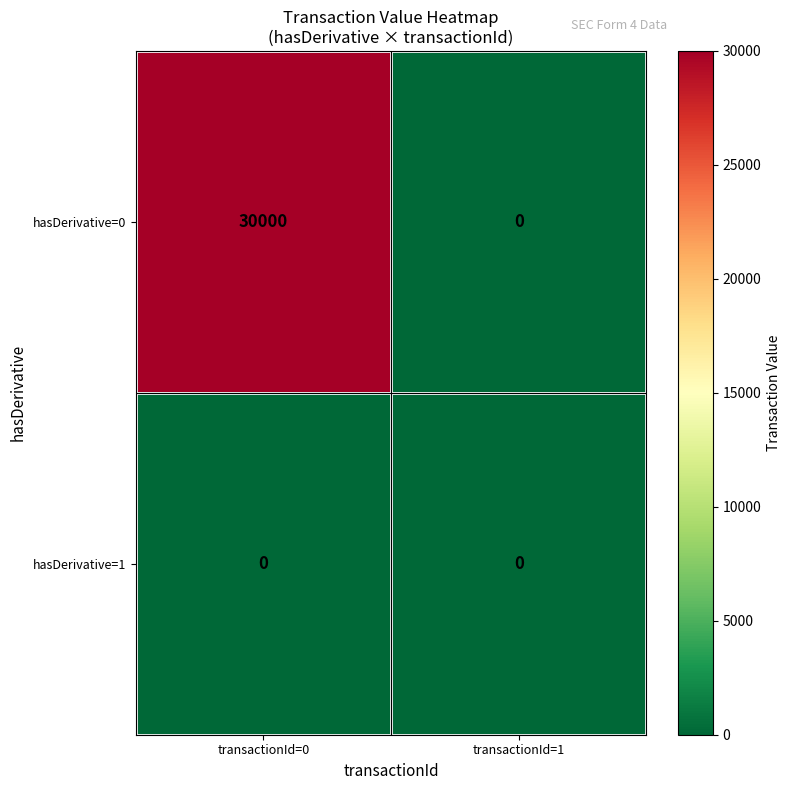

What is the spread (max minus min) of values at transactionId=0?

30000